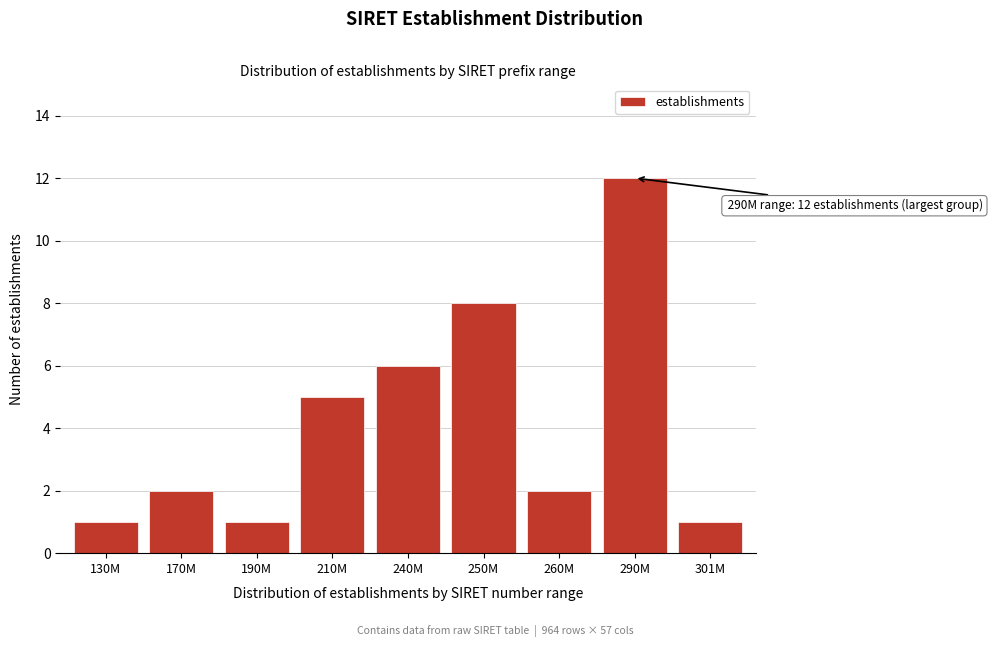

Reading right to left, transcribe all the data shown in this chart.

1	12	2	8	6	5	1	2	1